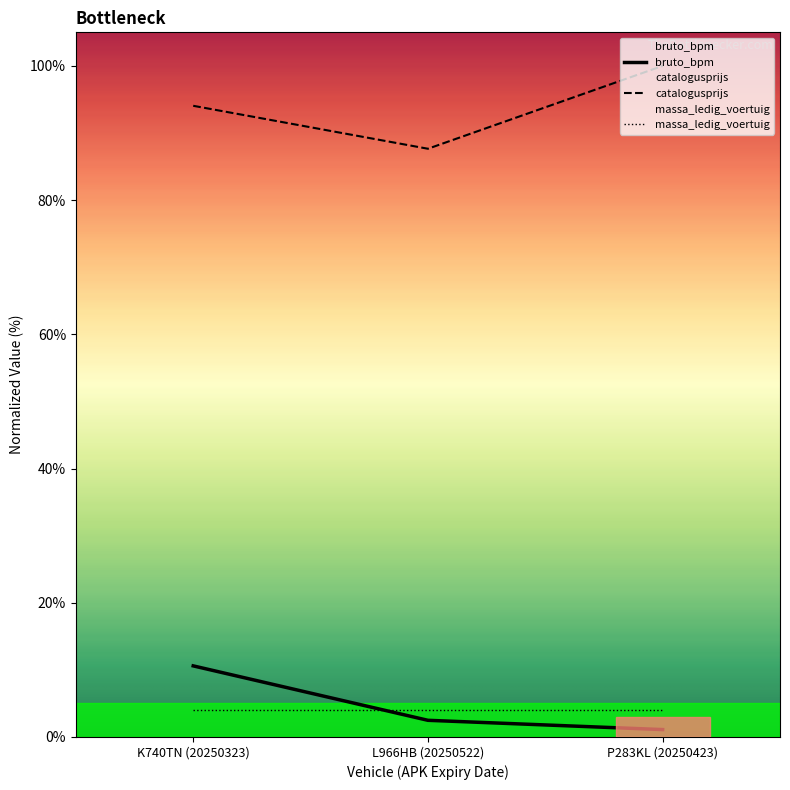

What is the sum of the catalogusprijs values at K740TN (20250323) and P283KL (20250423)?

194.1